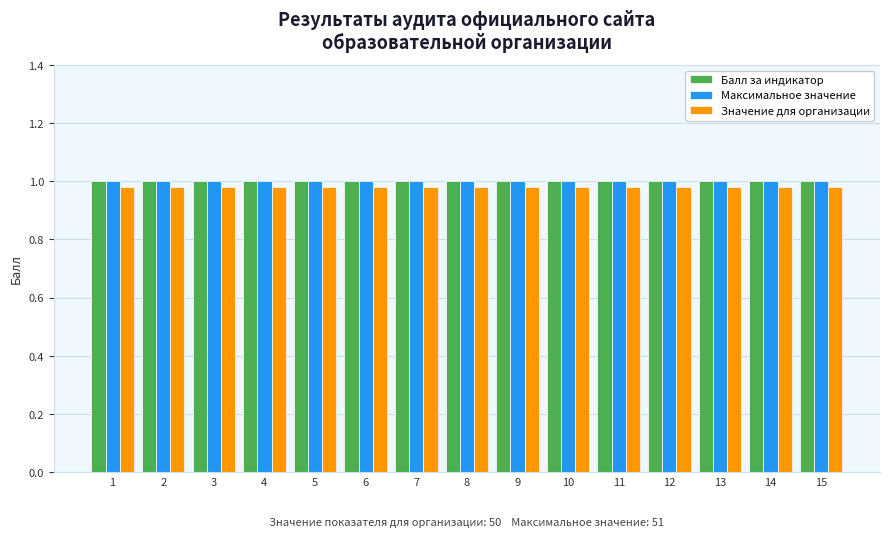

The value of Значение для организации at 1 is 1.4. True or false?

False